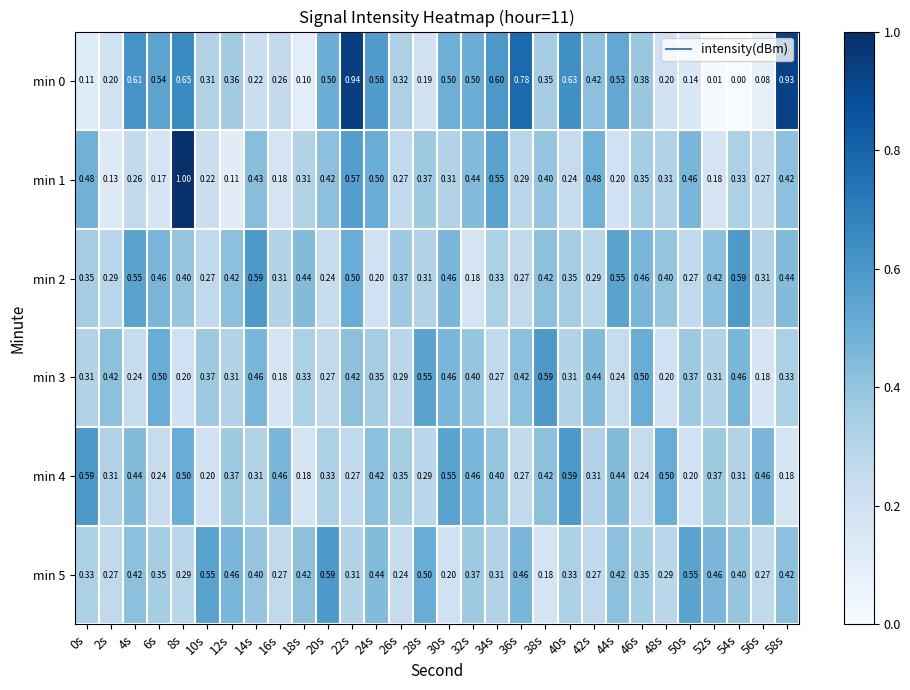

How many data points does each series have?

30